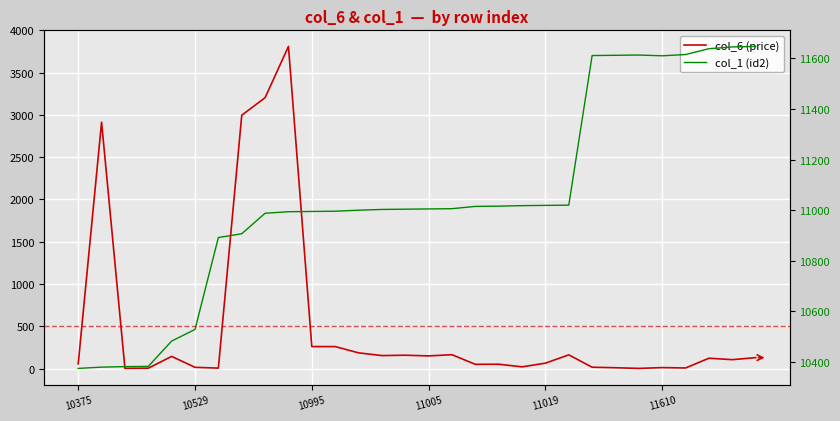

Rank the series at 10529 from lowest to highest value.

col_6 (price), col_1 (id2)